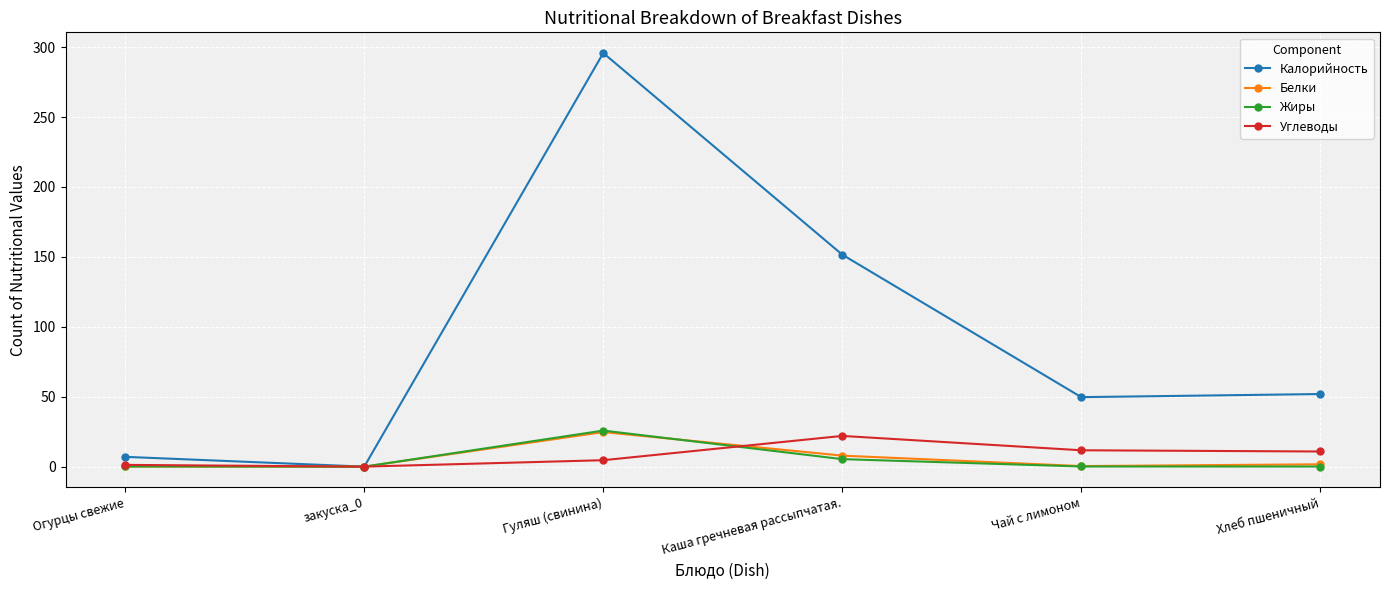

How many data points does each series have?

6